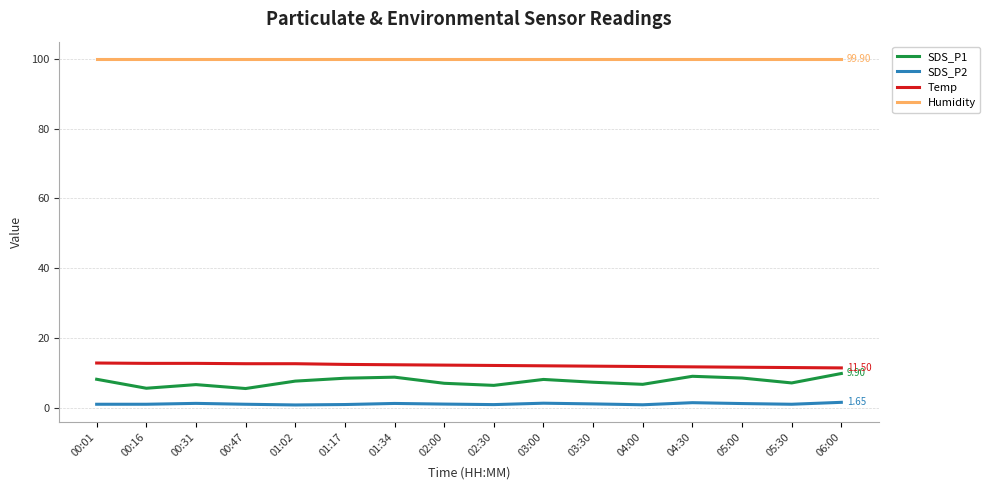

True or false: SDS_P2 and SDS_P1 intersect in this chart.

False